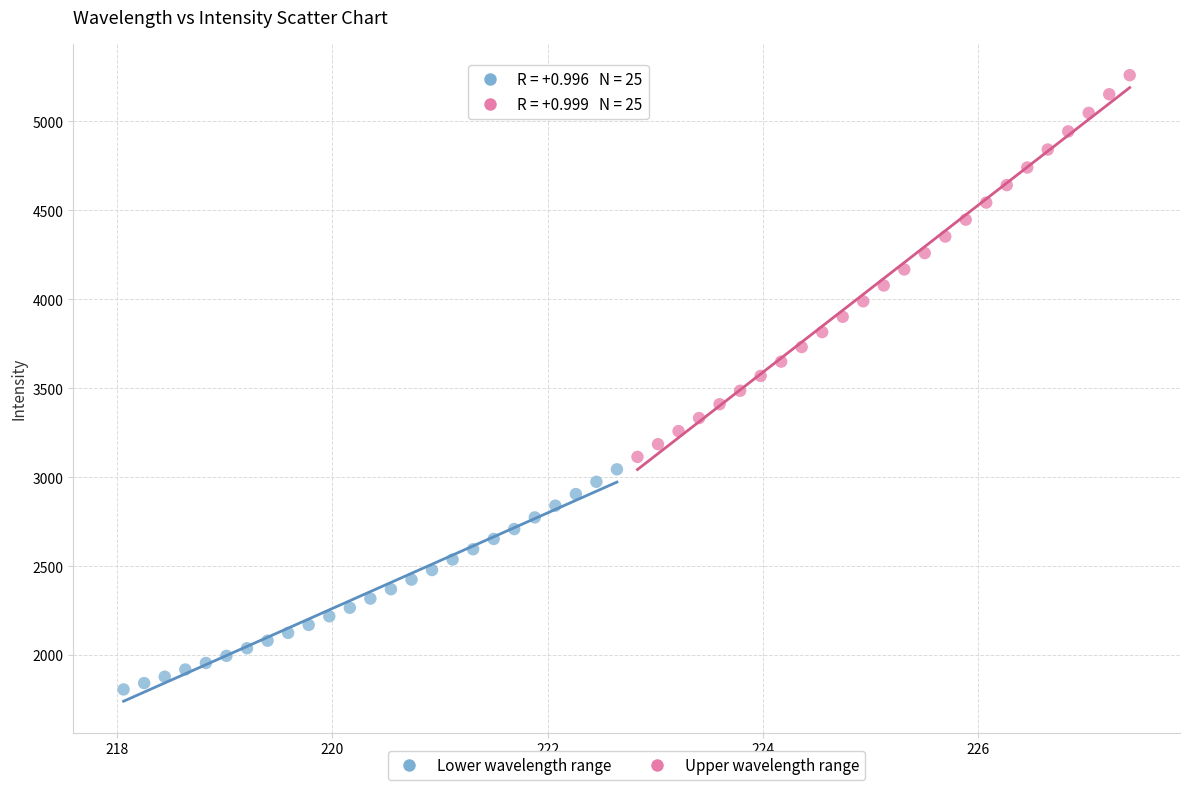

Which series reaches the minimum Y coordinate?

Lower wavelength range